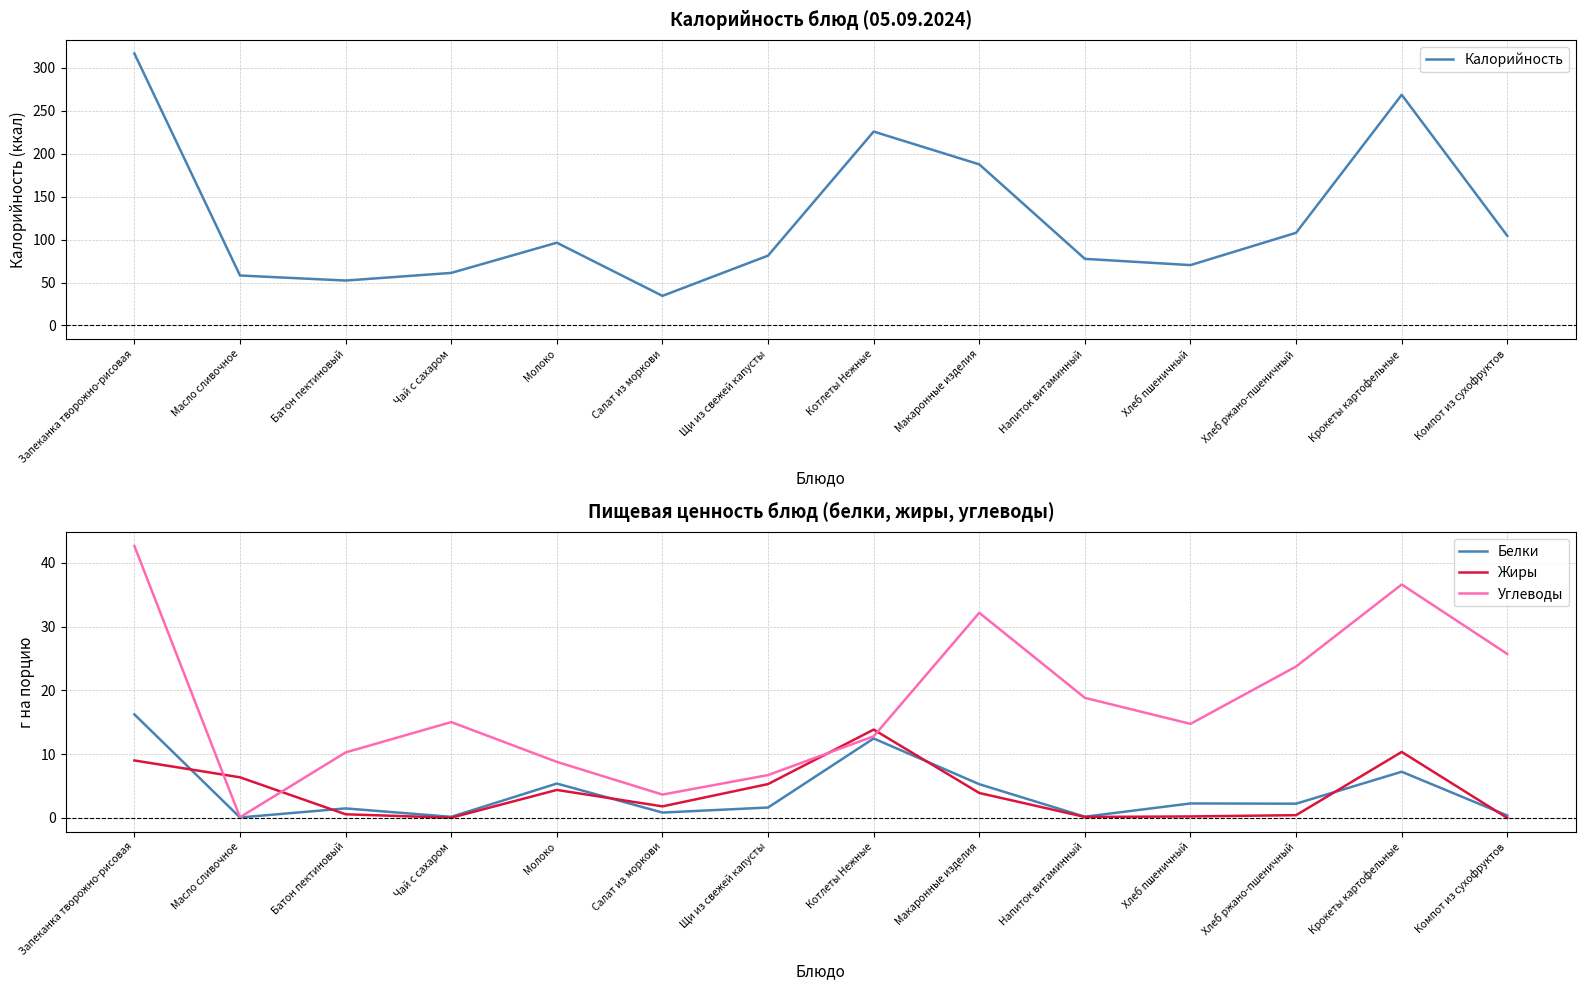

True or false: Калорийность and Углеводы cross at least once.

False